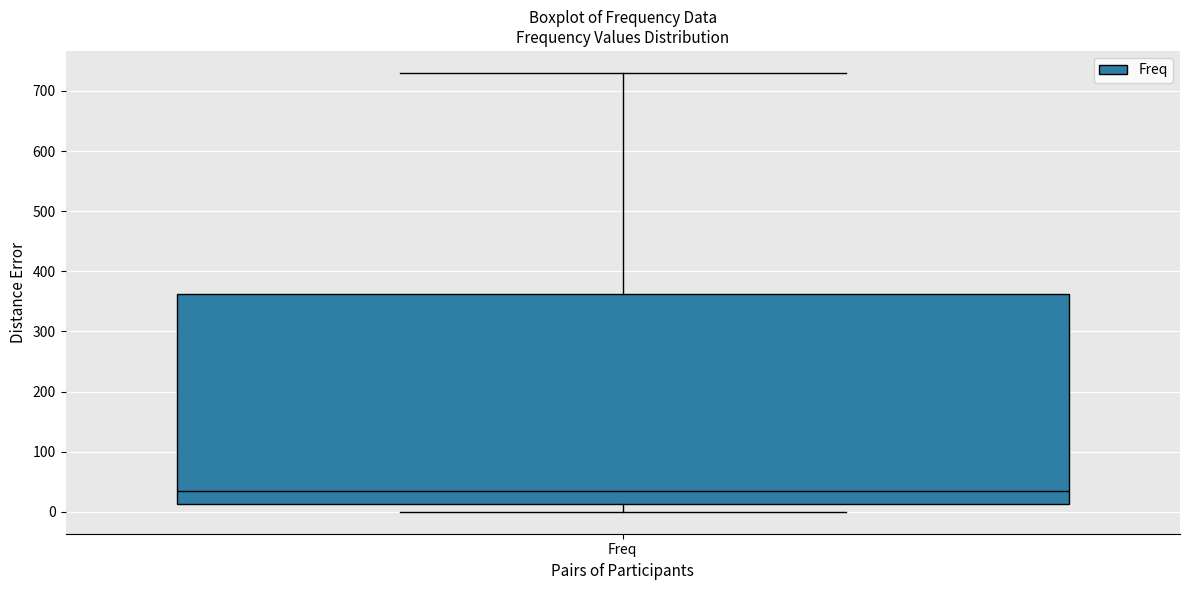

Where does the median line of the box for Freq sit on the y-axis? The values are not printed on the chart, so give them approximately, as read against the axis.

30